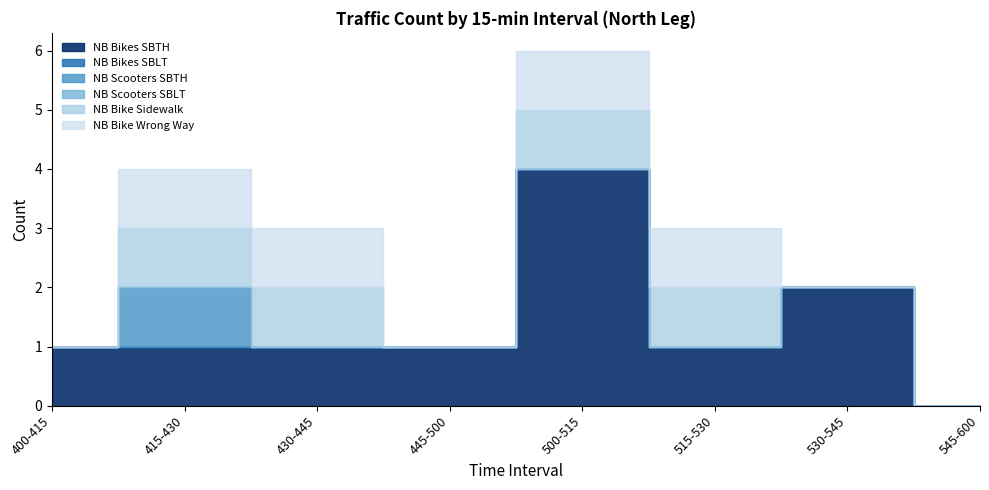

List the labels in order of NB Scooters SBTH value, largest first.

415-430, 400-415, 430-445, 445-500, 500-515, 515-530, 530-545, 545-600